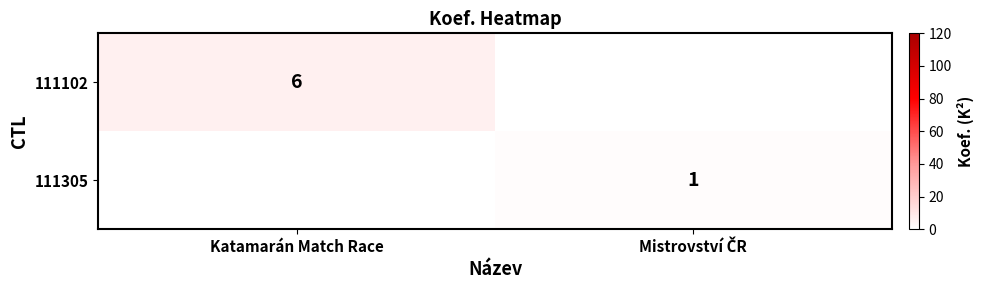

The value of 111102 at Katamarán Match Race is 9. True or false?

False